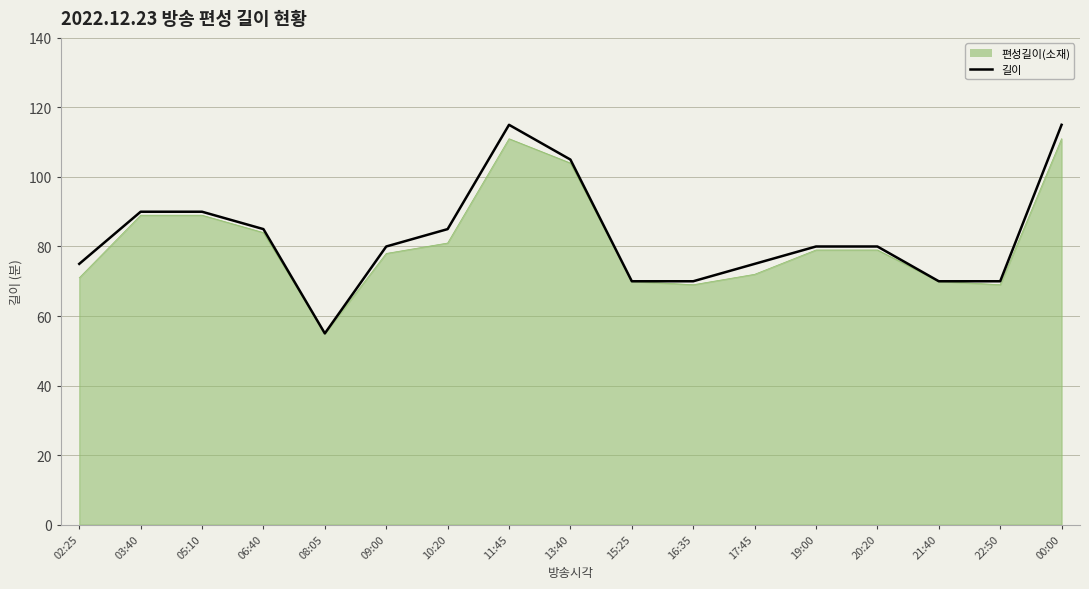

The 길이 series shows 104 at 17:45. True or false?

False